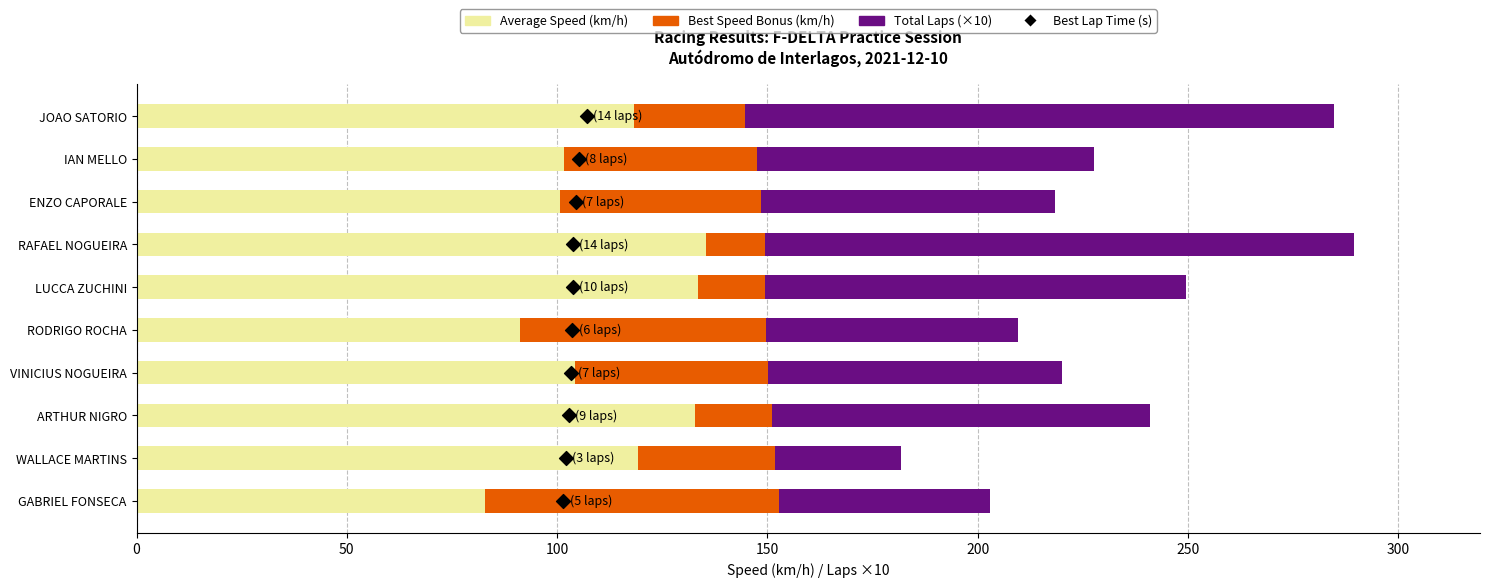

Which series has the largest Y range (max minus min)?

Total Laps (×10)